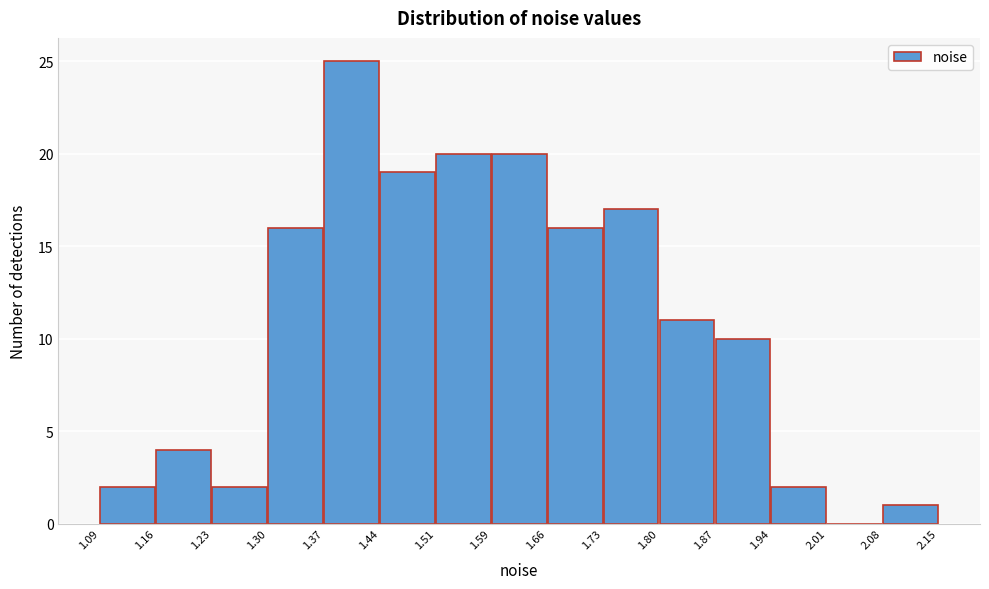

How tall is the bar that spans 1.30 to 1.37 on the x-axis? The values are not printed on the chart, so give them approximately, as read against the axis.

16